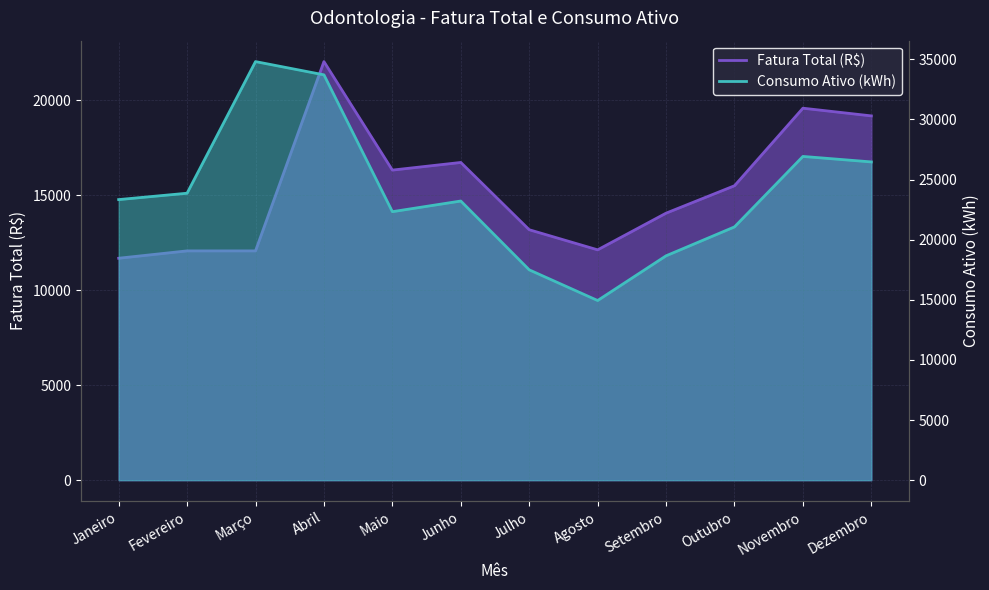

At which label does Fatura Total (R$) reach its peak?

Abril